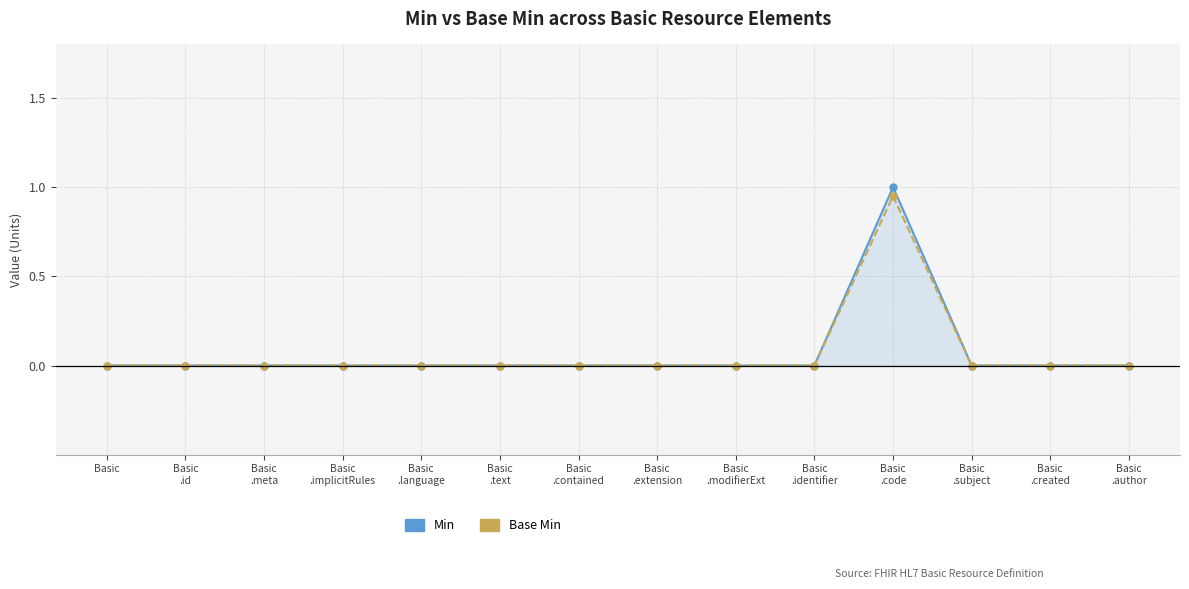

What is the label of the 7th point from the left?

Basic
.contained